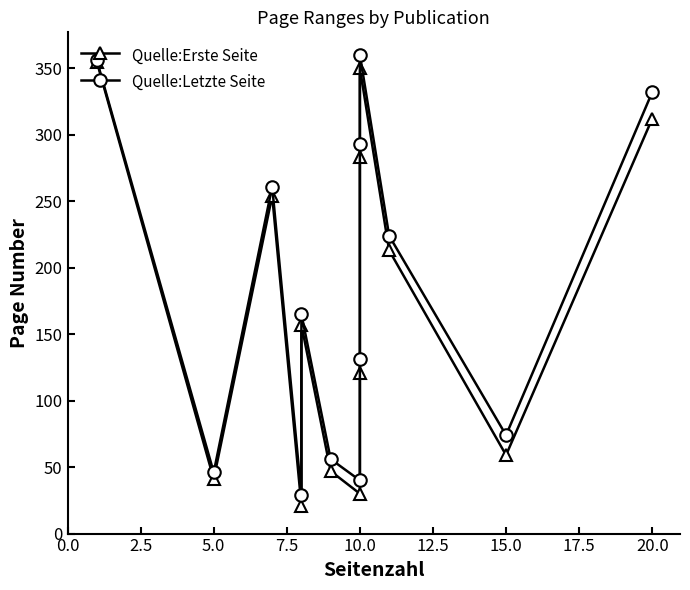

True or false: Quelle:Letzte Seite and Quelle:Erste Seite intersect in this chart.

False